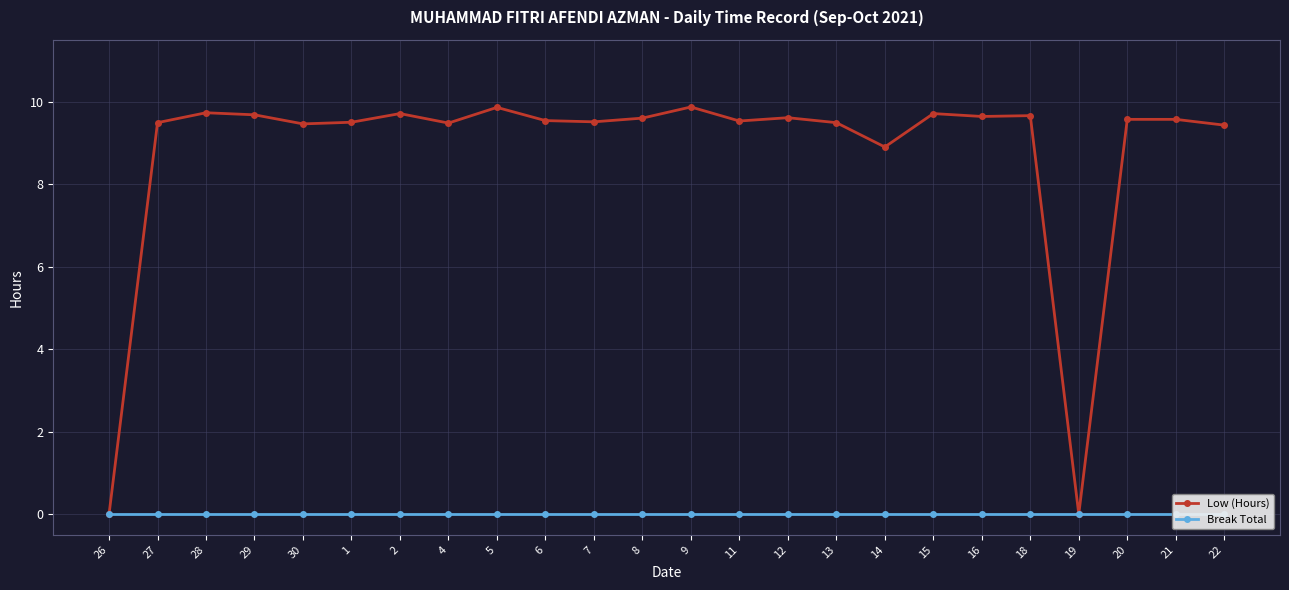

Is the value of Break Total at 30 greater than the value of Low (Hours) at 21?

No